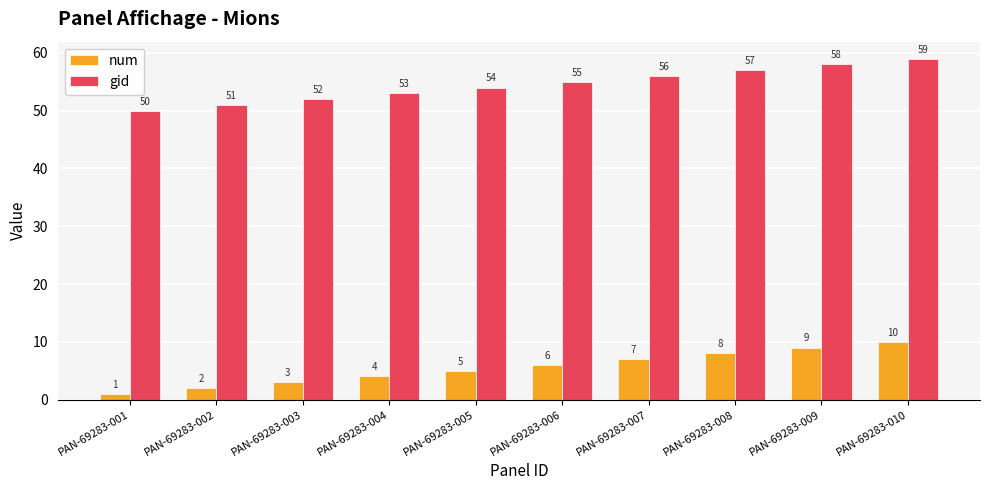

The value of gid at PAN-69283-006 is 55. True or false?

True